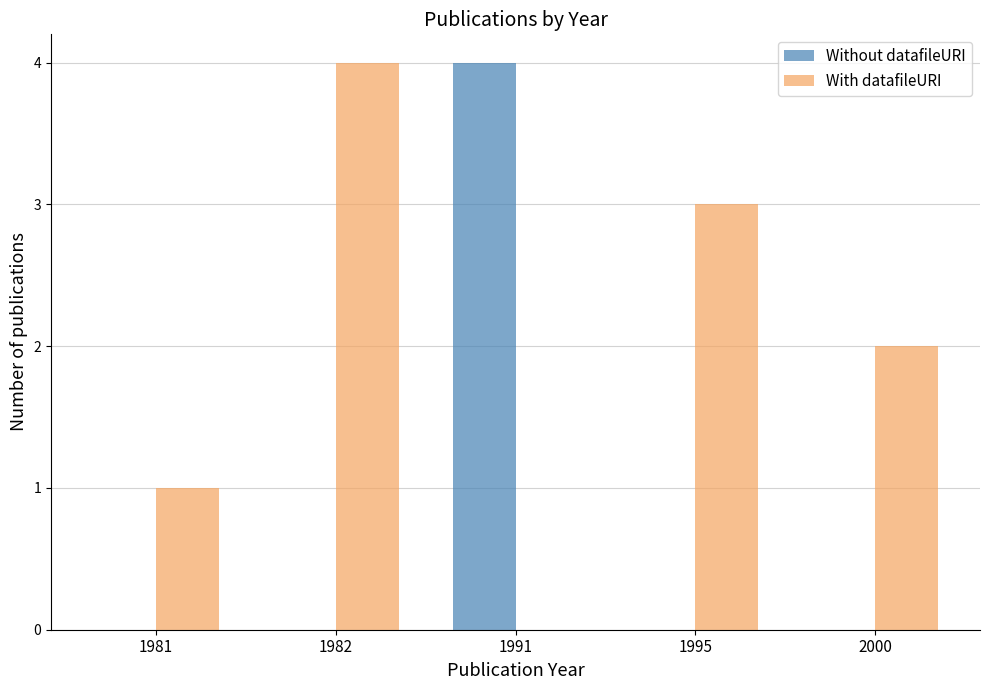

What is the total value across all series at 1991?

4